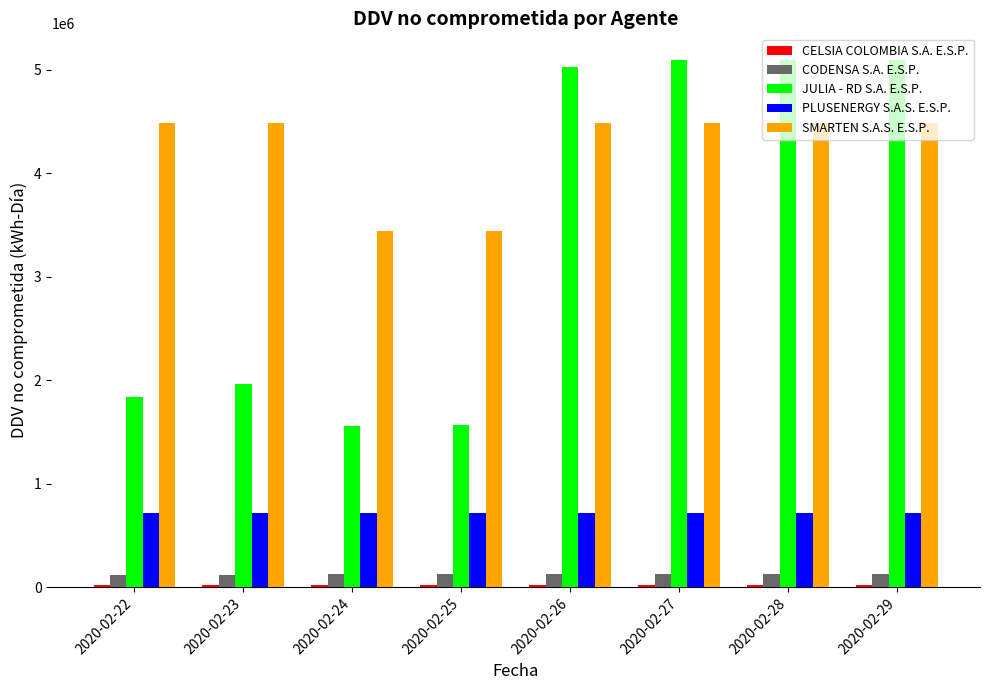

What is the maximum value shown in the chart?

5098212.0